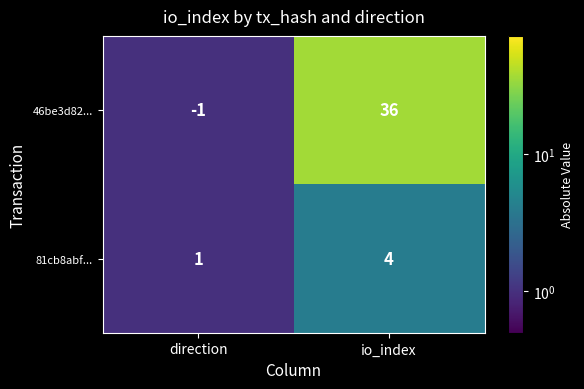

Reading left to right, transcribe all the data shown in this chart.

46be3d82...: direction=-1	io_index=36
81cb8abf...: direction=1	io_index=4